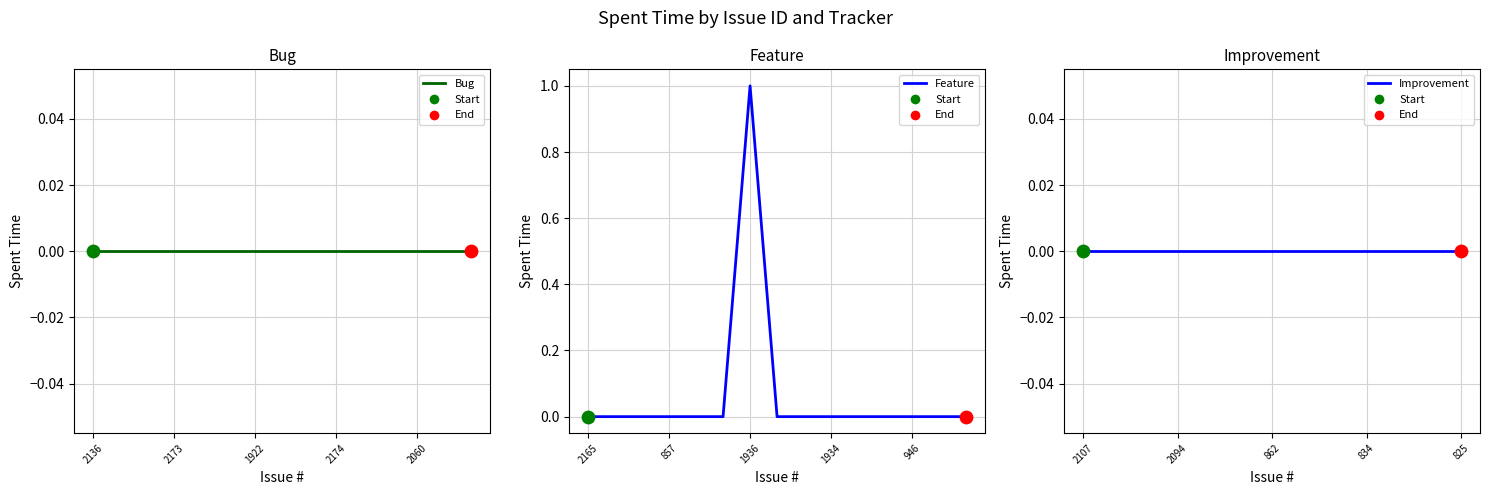

What are all the series names shown in the legend?

Bug, Feature, Improvement